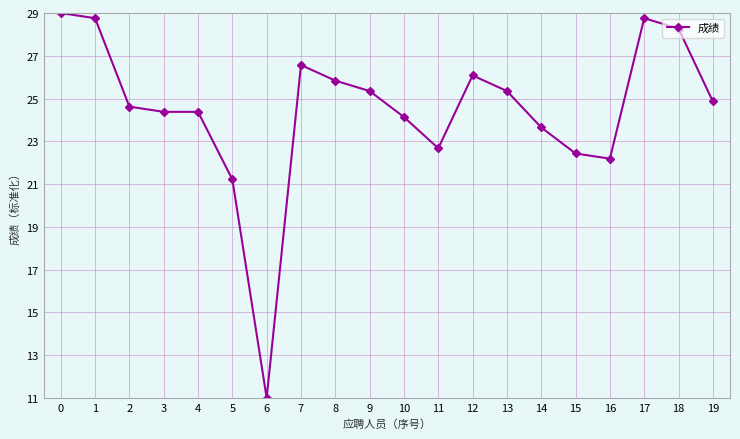

Between 4 and 9, which is larger?

9